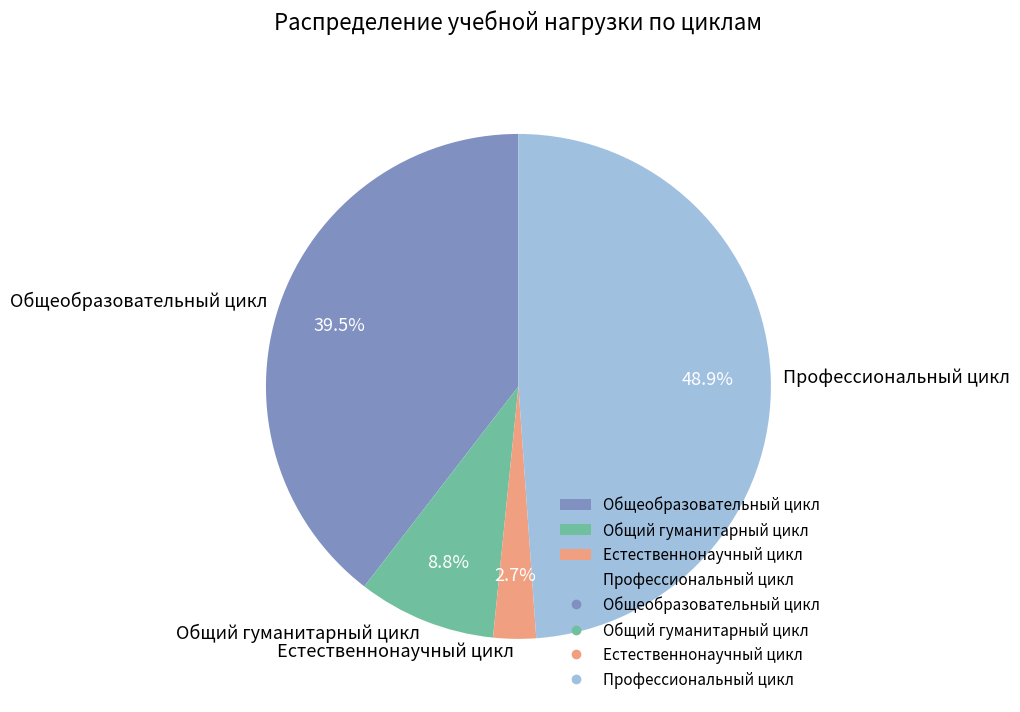

To the nearest percent, what is the combined percentage of Общеобразовательный цикл and Естественнонаучный цикл?

42%